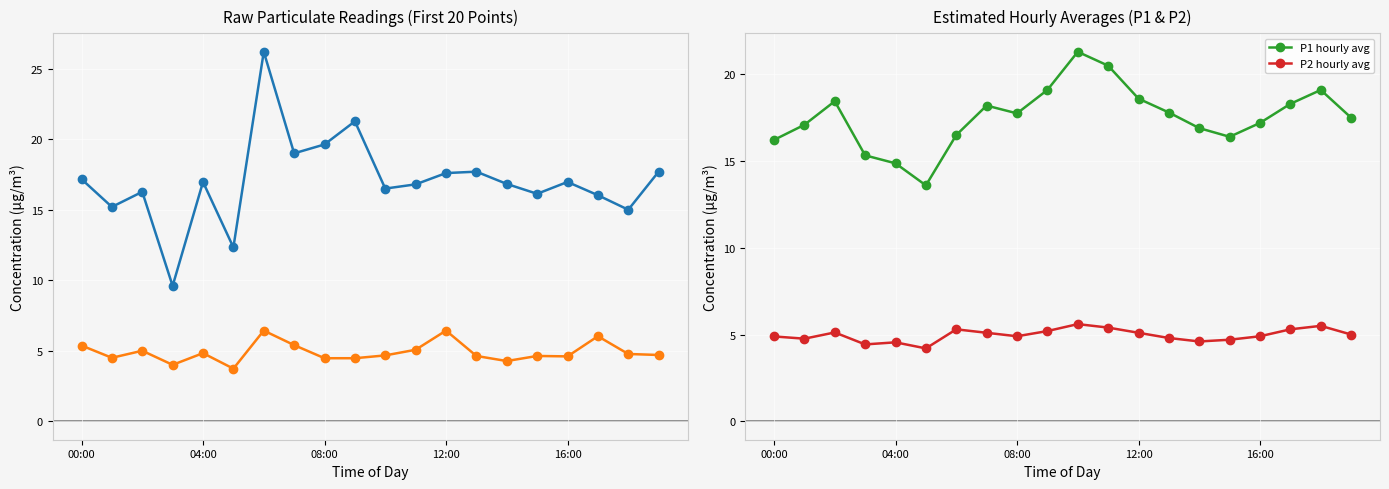

What is the value of the P1 hourly avg point at the 19th from the left?

19.1